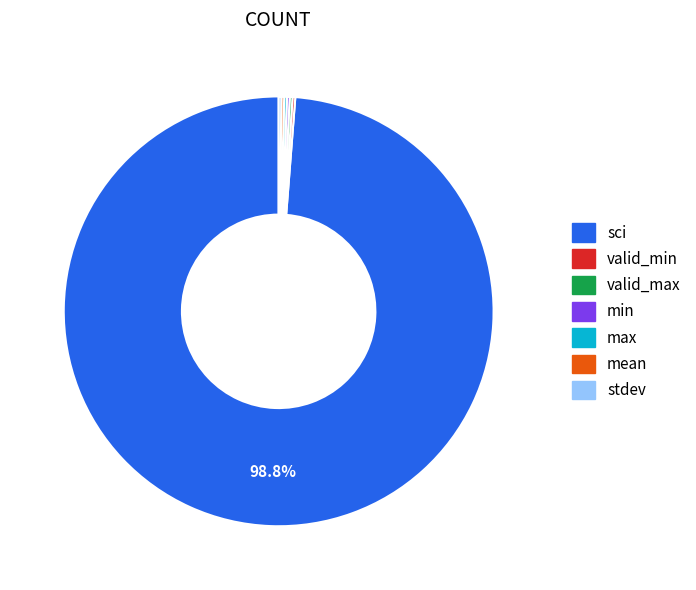

How much of the chart is everything except sci?

1.2%